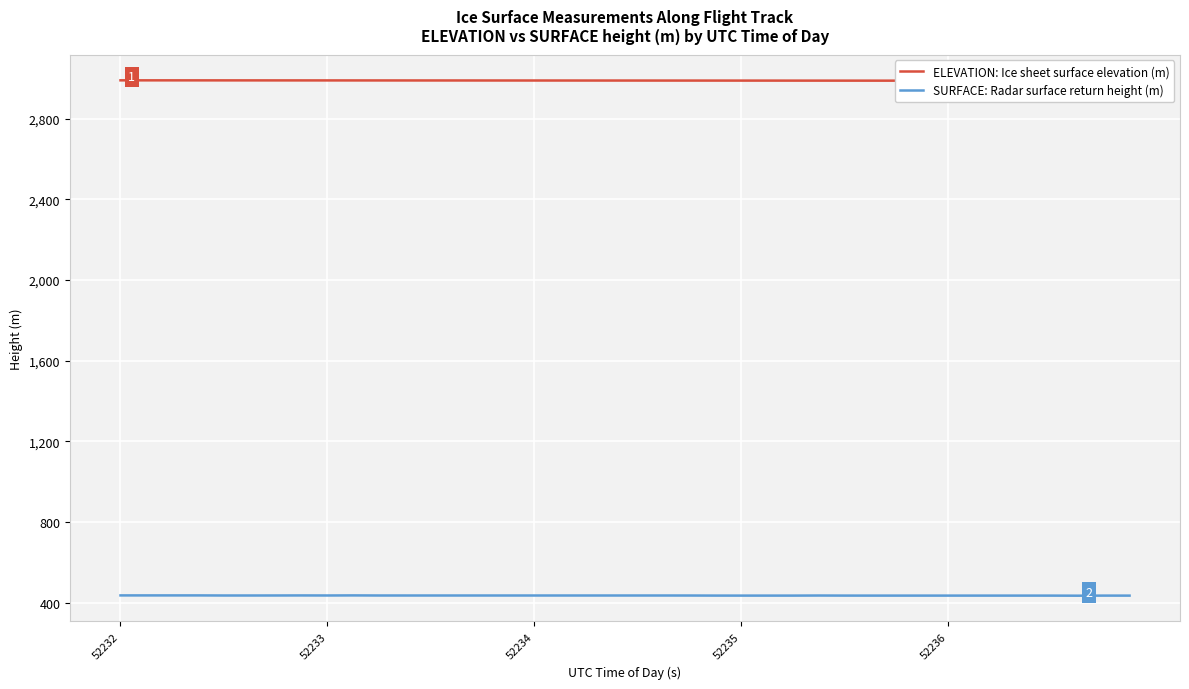

At 30, list the series in order from smallest to largest.

SURFACE: Radar surface return height (m), ELEVATION: Ice sheet surface elevation (m)